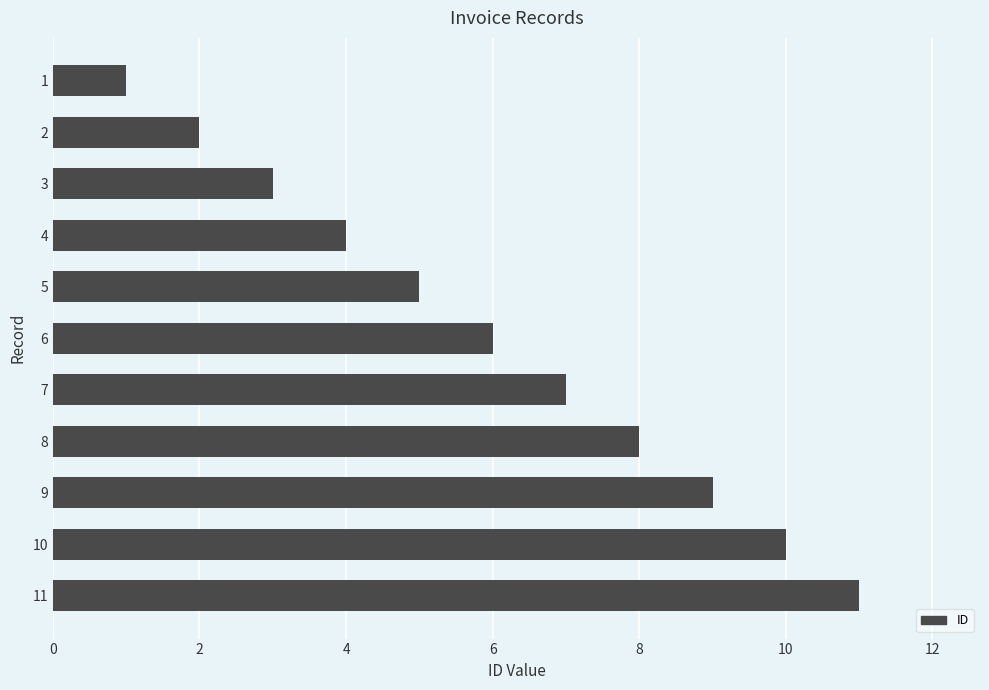

Rank the categories by value from highest to lowest.

11, 10, 9, 8, 7, 6, 5, 4, 3, 2, 1